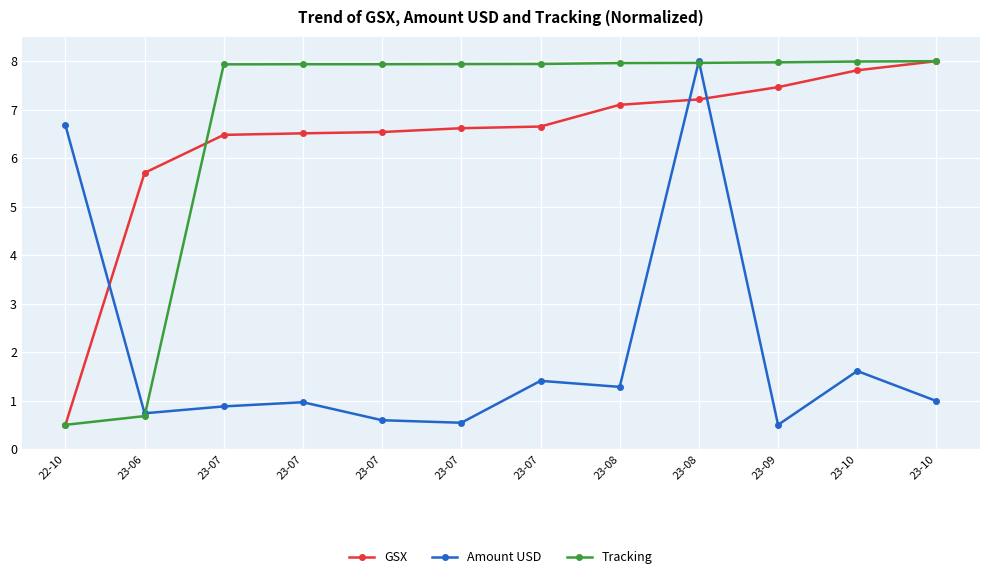

Reading left to right, list all the values displayed in this chart.

GSX: 22-10=0.5	23-06=5.7	23-07=6.5	23-07=6.5	23-07=6.5	23-07=6.6	23-07=6.7	23-08=7.1	23-08=7.2	23-09=7.5	23-10=7.8	23-10=8.0
Amount USD: 22-10=6.7	23-06=0.7	23-07=0.9	23-07=1.0	23-07=0.6	23-07=0.5	23-07=1.4	23-08=1.3	23-08=8.0	23-09=0.5	23-10=1.6	23-10=1.0
Tracking: 22-10=0.5	23-06=0.7	23-07=7.9	23-07=7.9	23-07=7.9	23-07=7.9	23-07=7.9	23-08=8.0	23-08=8.0	23-09=8.0	23-10=8.0	23-10=8.0